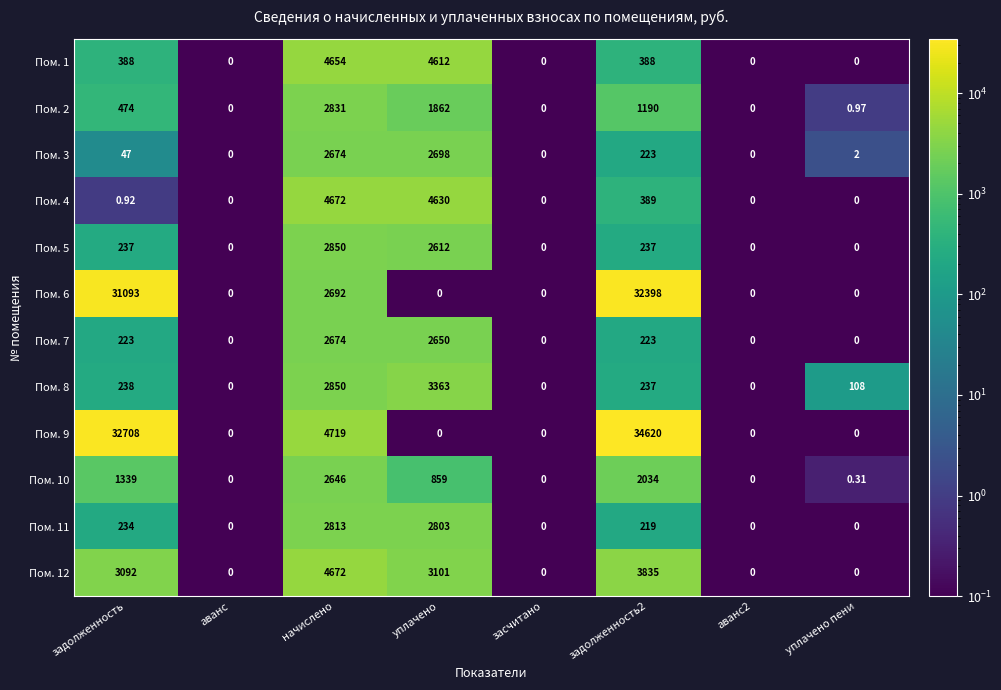

Which series has the largest total across all categories?

Пом. 9